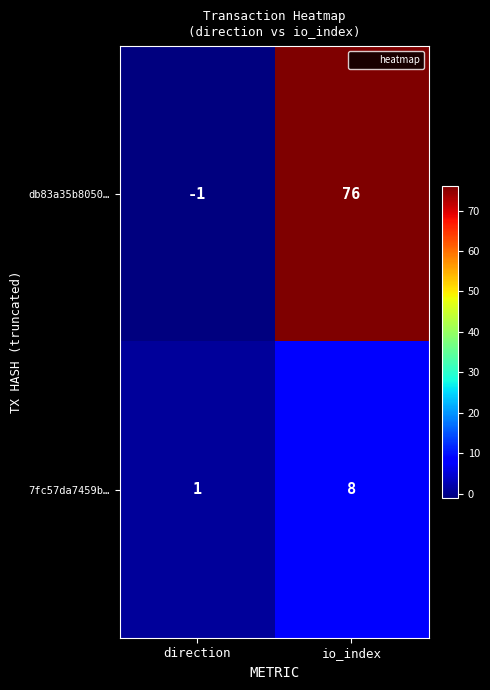

Is it true that db83a35b8050… equals -1 at direction?

True